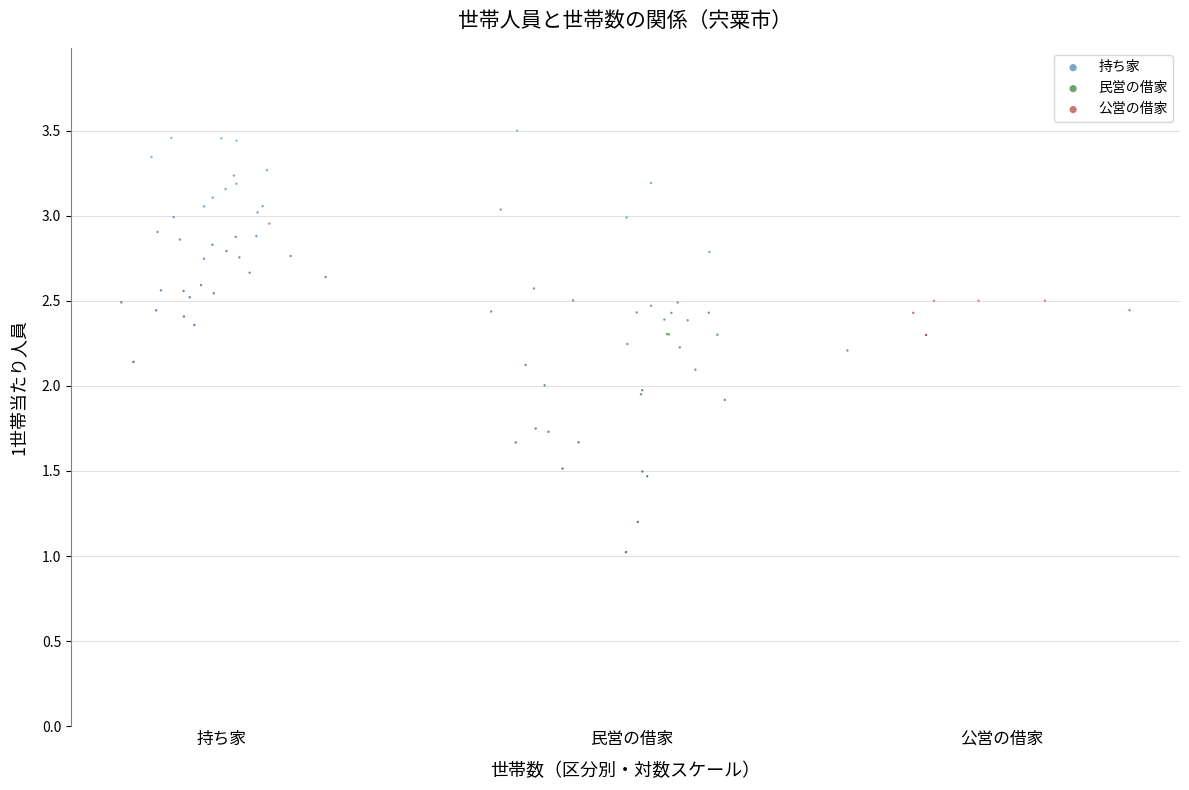

Which series has the widest spread of Y values?

民営の借家